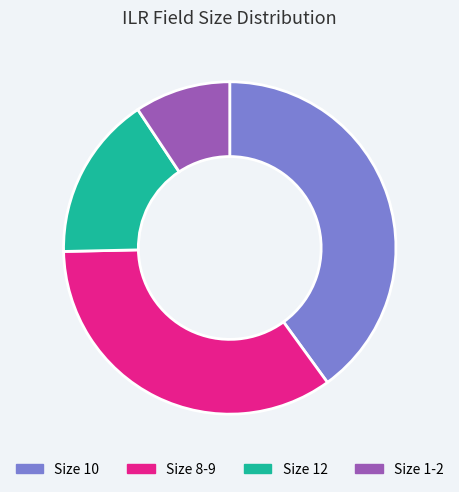

What is the ratio of the value at Size 10 to the value at Size 1-2?

4.3